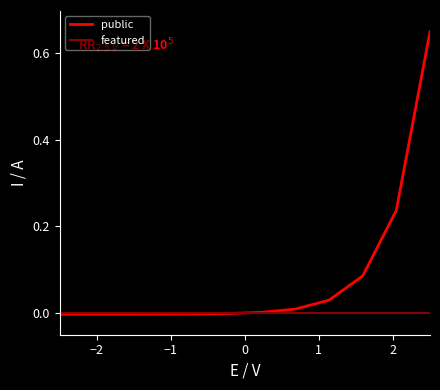

List the series in order of their overall mean, highest first.

public, featured